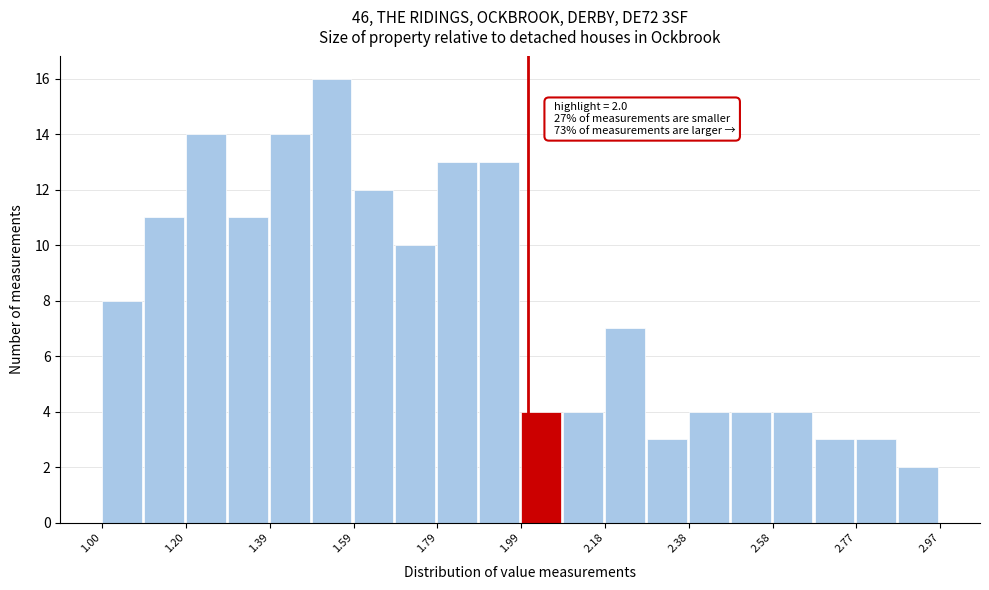

Over which range of the x-axis is the bar tallest?

1.50 to 1.60